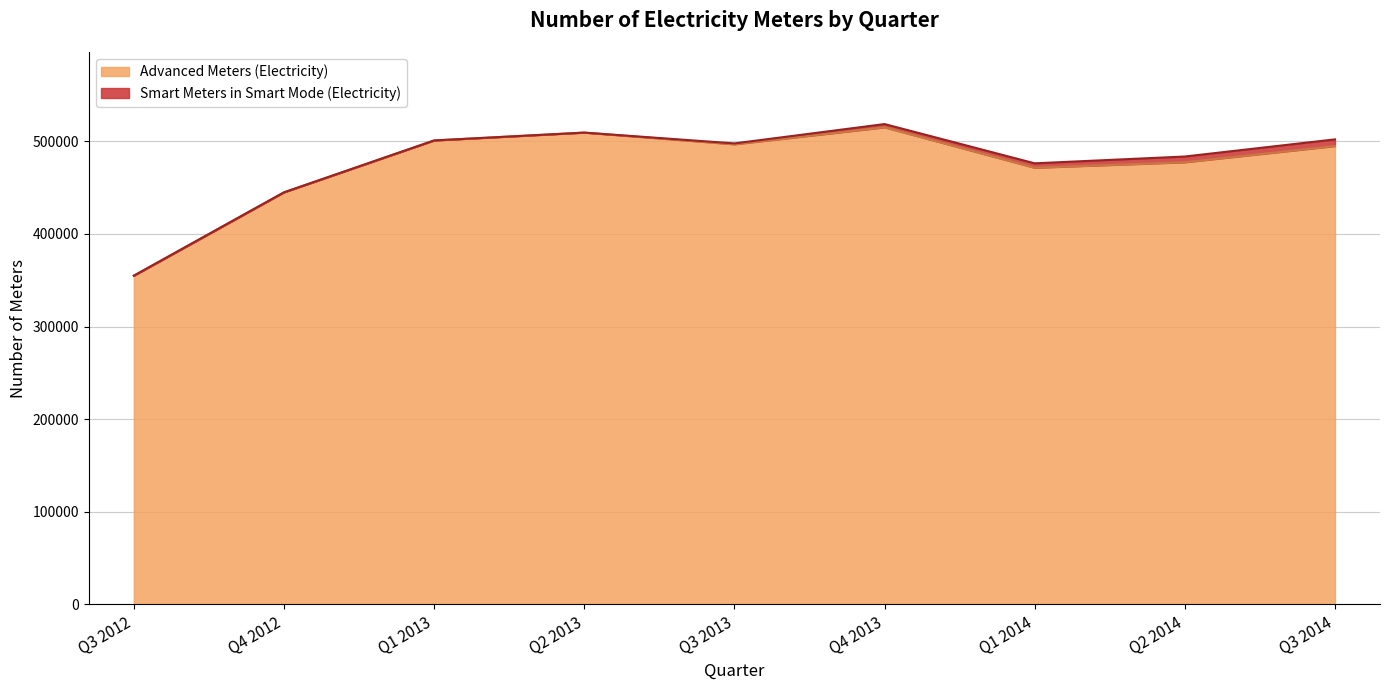

Count the number of values greater than 494900.

4